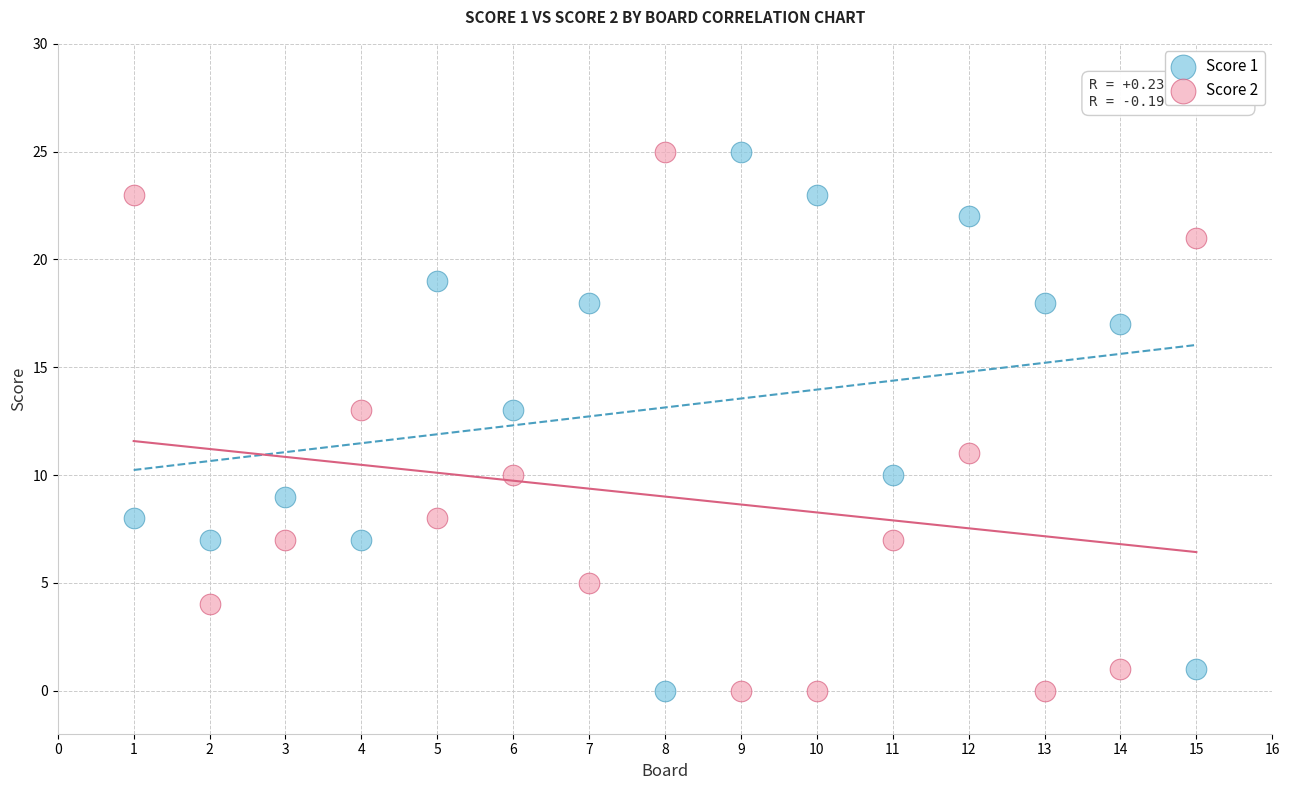

What is the X range (max minus min) for the scatter plot?

14